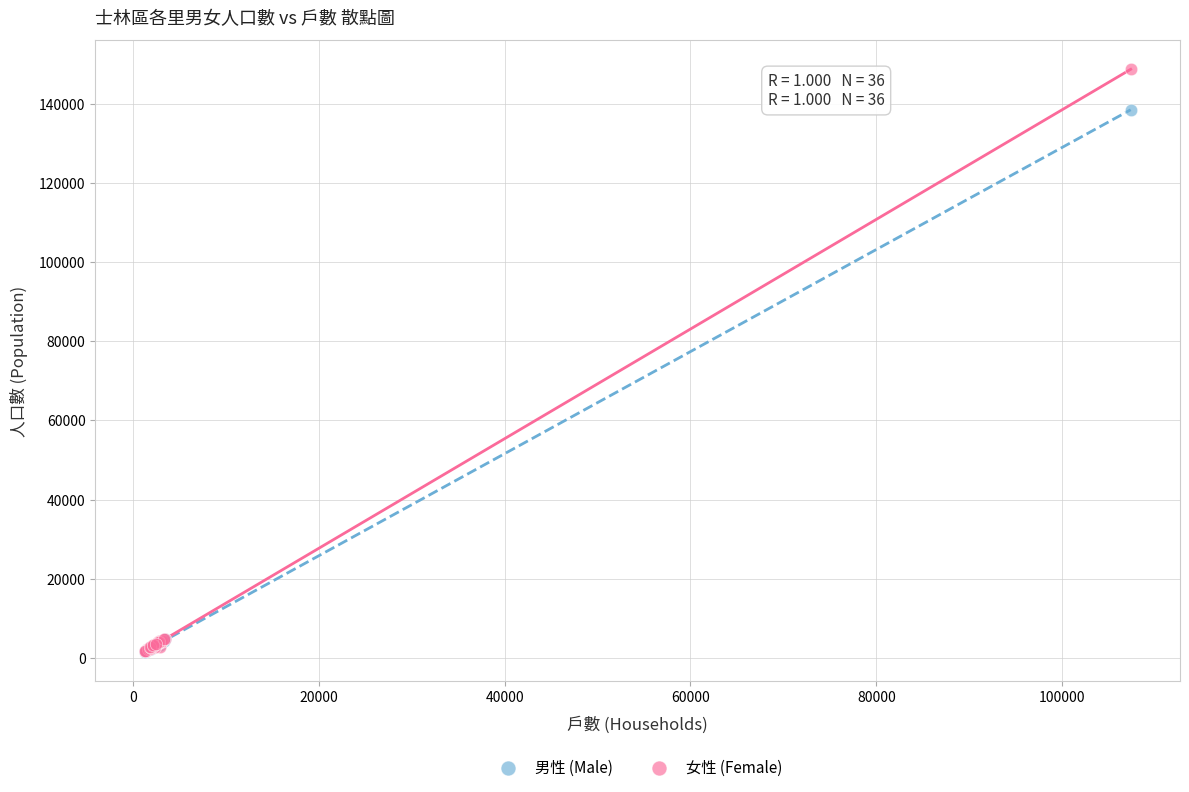

Across all series, what Y value is closest to 75120?

138493